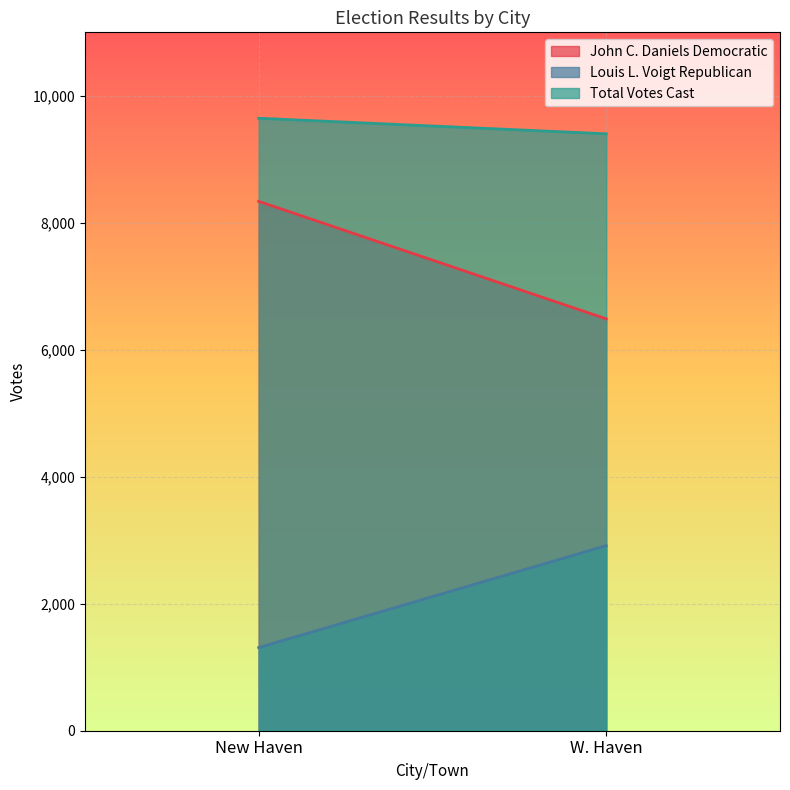

What is the smallest value displayed?

1309